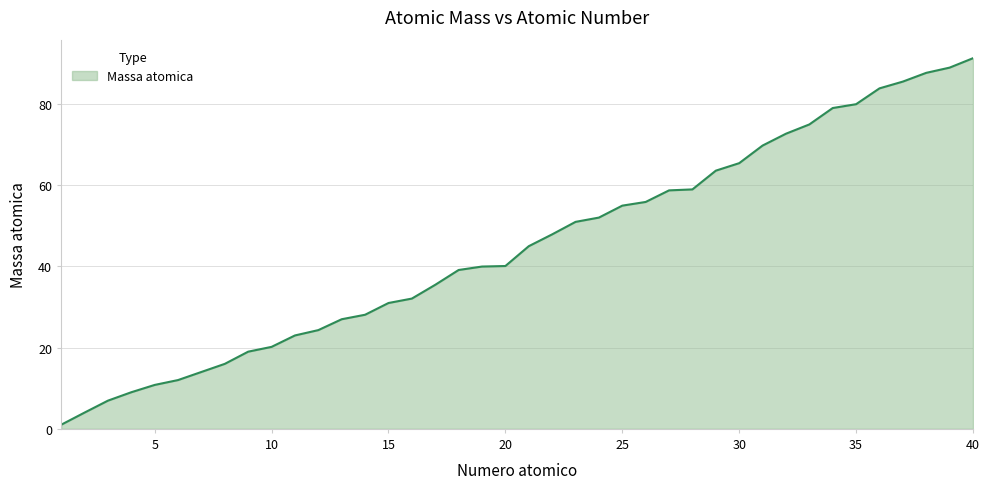

What is the greatest value displayed?

91.2